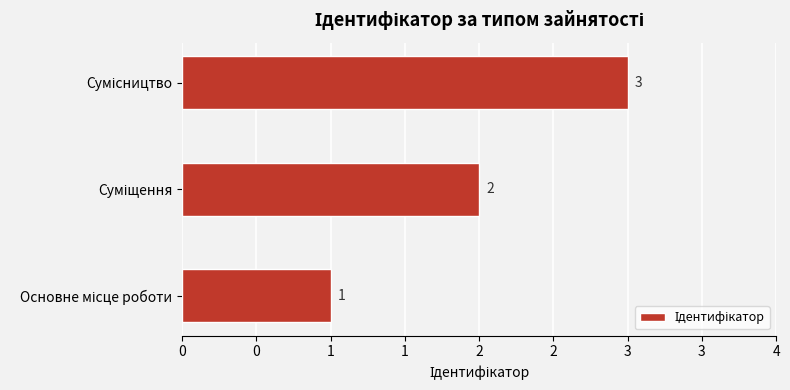

What is the difference between the maximum and minimum values?

2